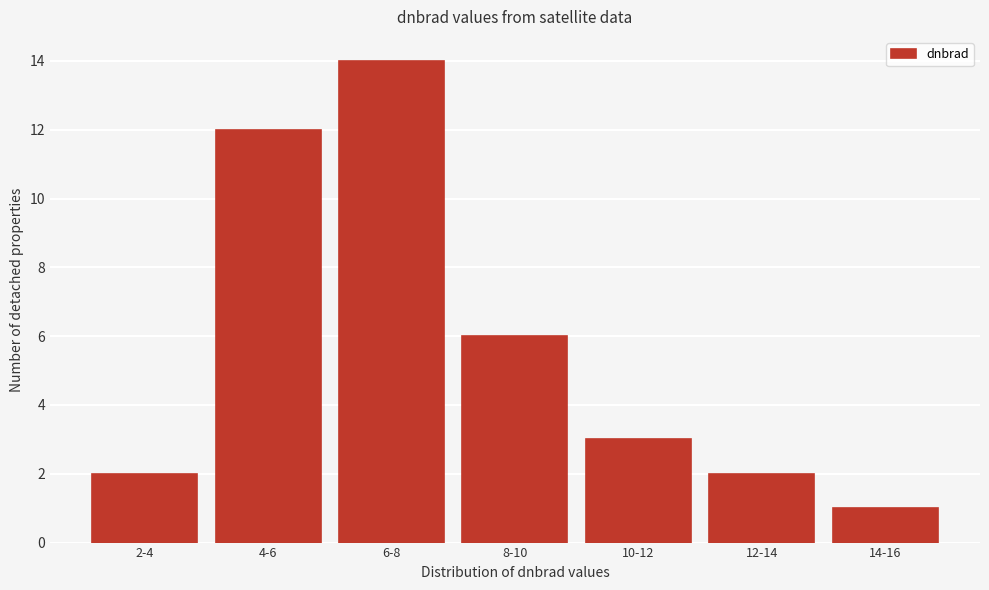

Reading left to right, list all the values displayed in this chart.

2	12	14	6	3	2	1